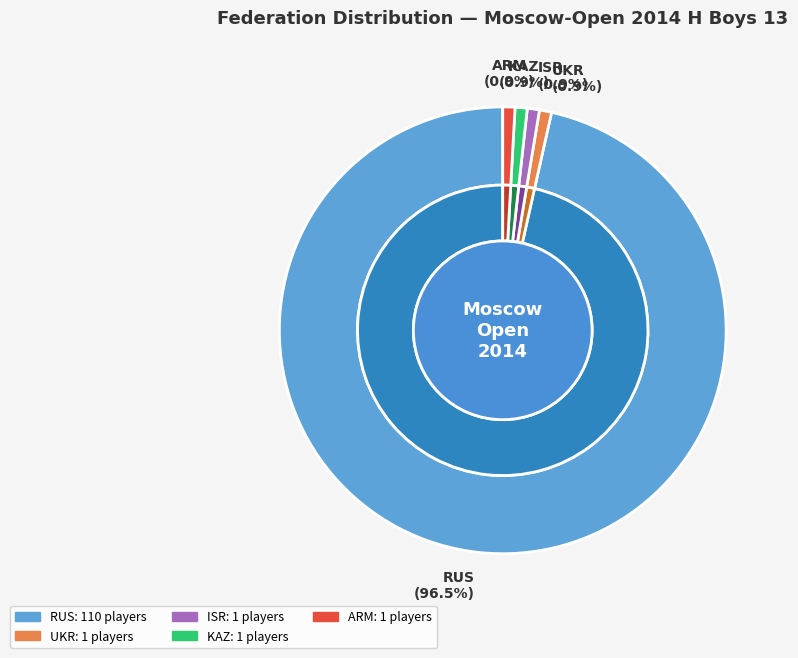

True or false: UKR accounts for 11% of the total.

False